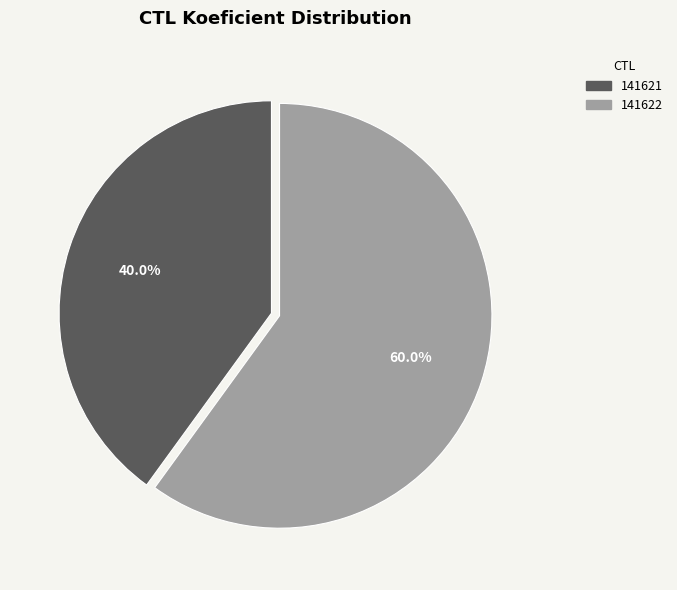

Which has a higher value, 141621 or 141622?

141622